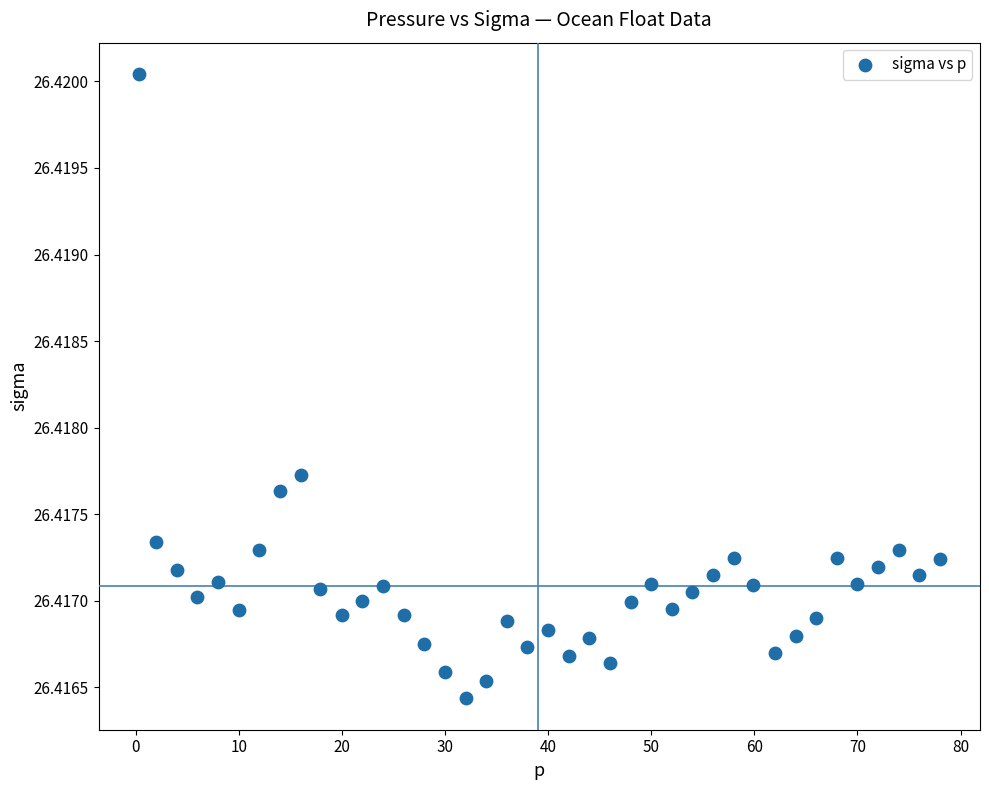

What is the range of X values (max minus min)?

77.7